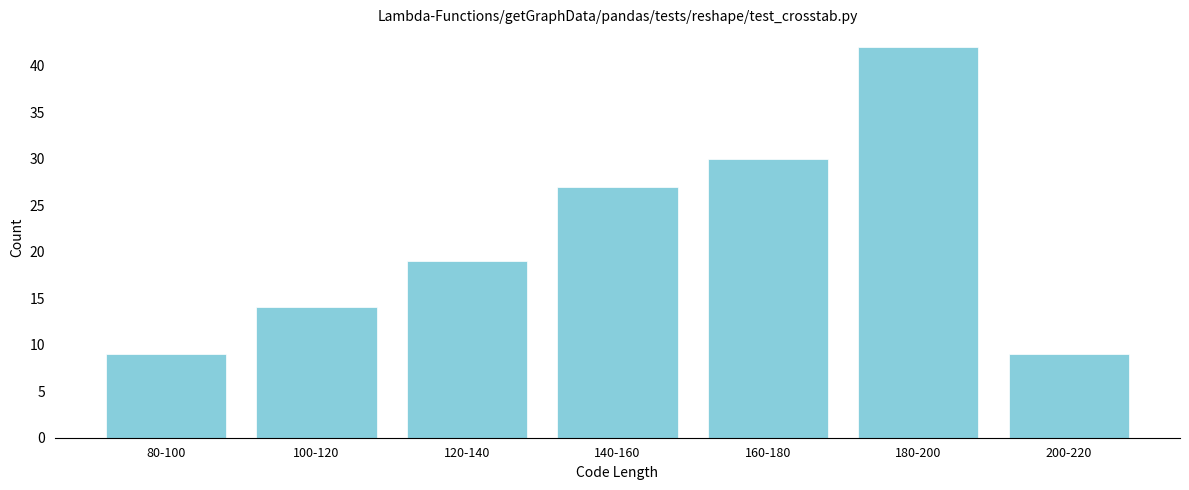

Reading right to left, transcribe all the data shown in this chart.

9	42	30	27	19	14	9